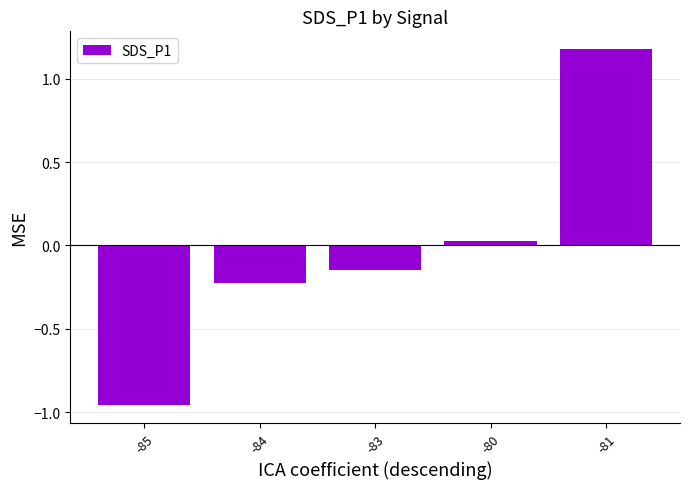

Does the chart contain stacked bars?

No